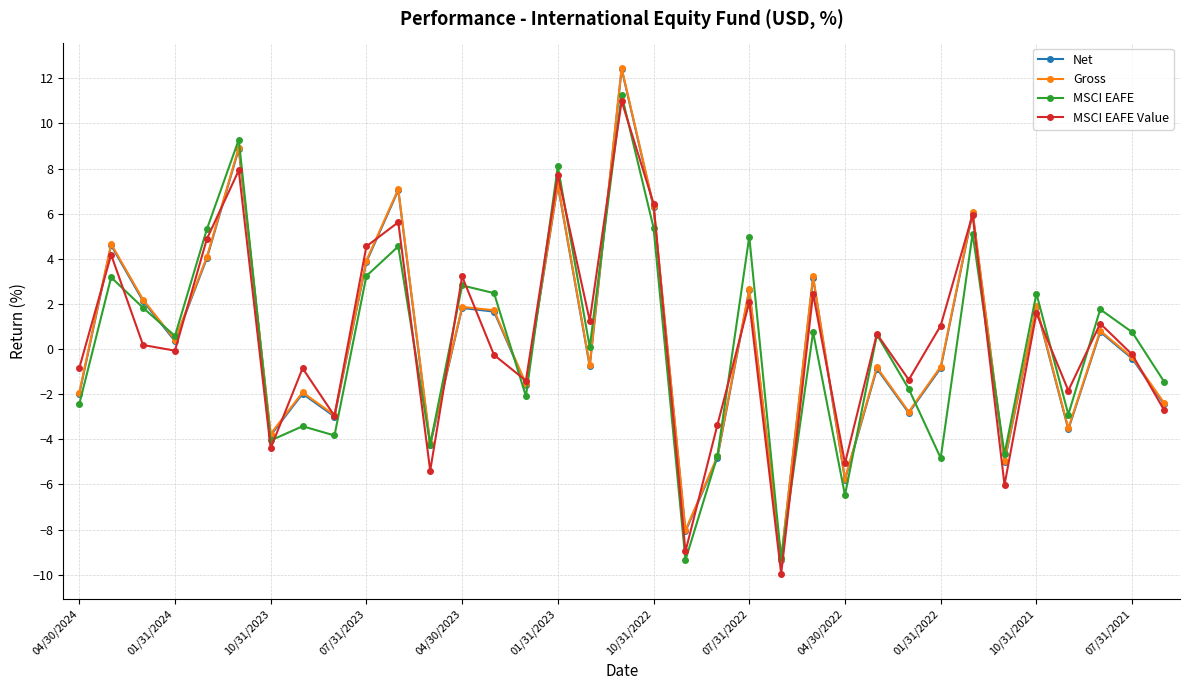

What is the average value of the MSCI EAFE series?

0.3